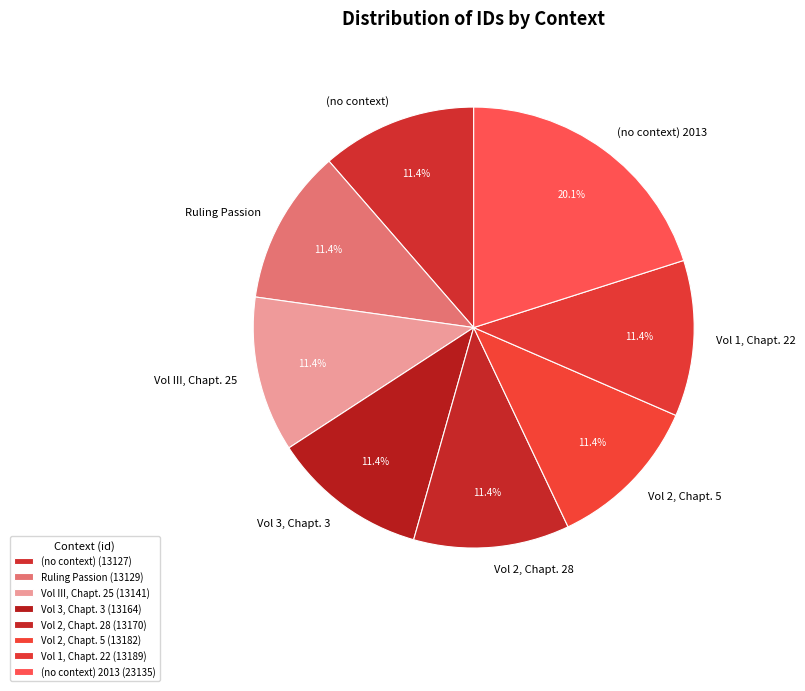

Does Vol 1, Chapt. 22 account for over 50% of the chart?

No